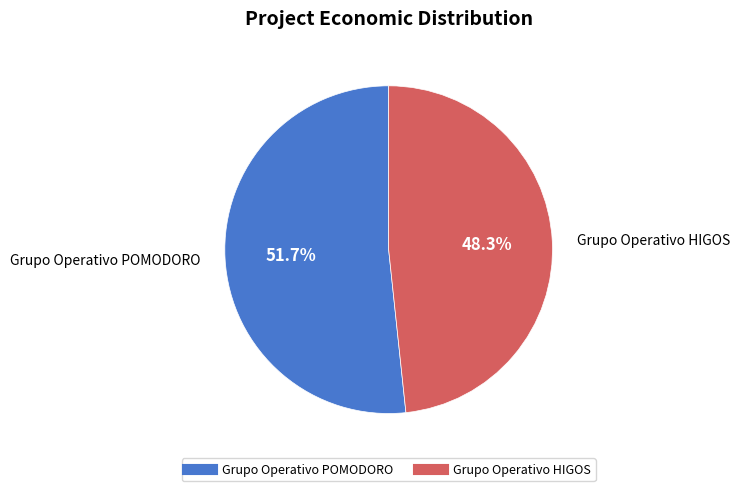

How many segments does this pie chart have?

2